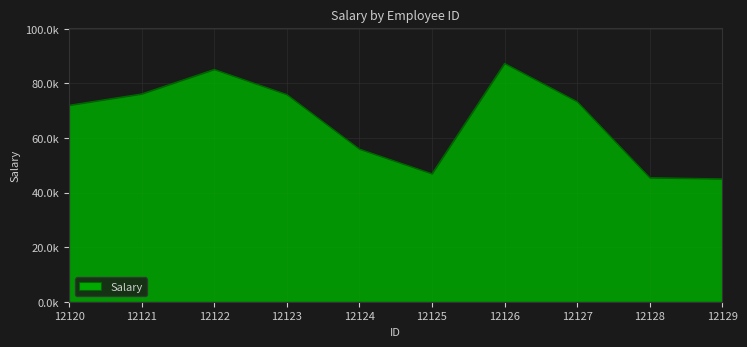

What is the difference between the second highest and minimum values?

40101